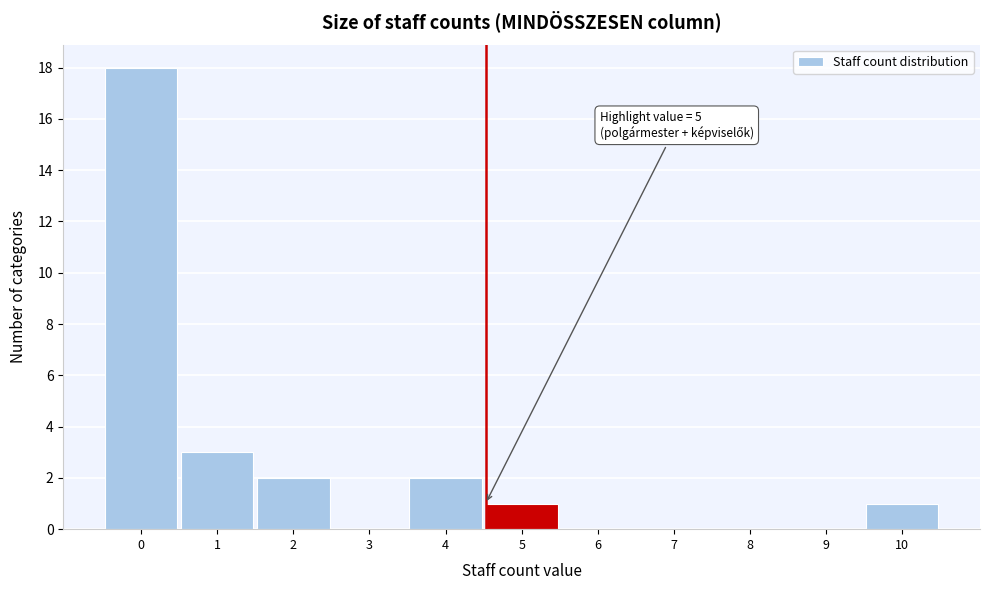

Reading right to left, what are all the values shown in this chart?

10=1	9=0	8=0	7=0	6=0	5=1	4=2	3=0	2=2	1=3	0=18